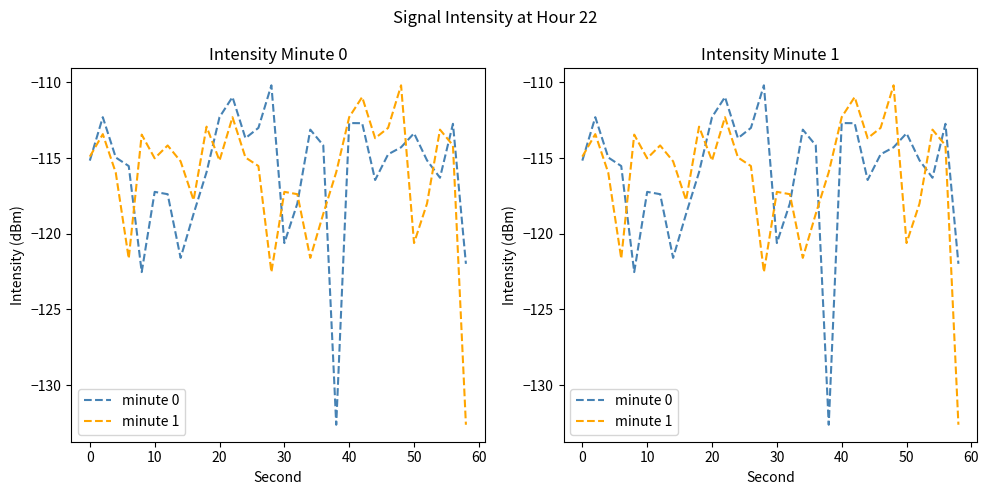

True or false: minute 0 and minute 1 cross at least once.

True